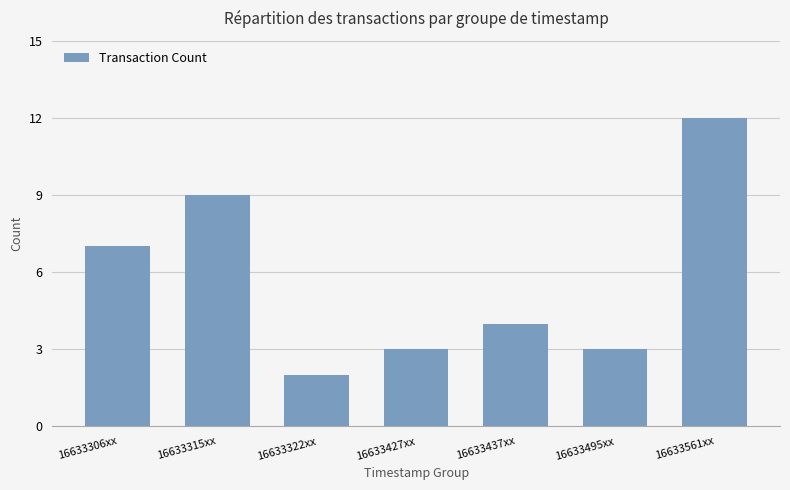

What is the sum of the values at 16633322xx and 16633427xx?

5